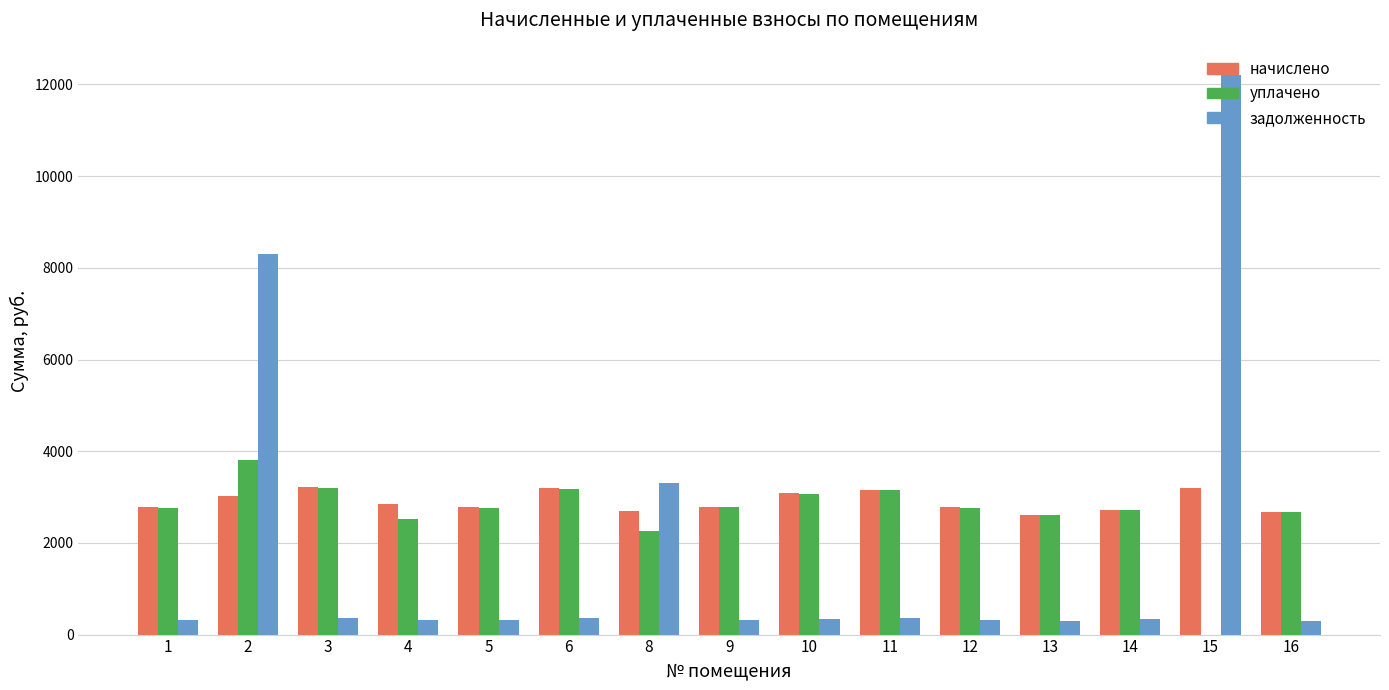

Between 2 and 3, which series saw the biggest shift?

задолженность